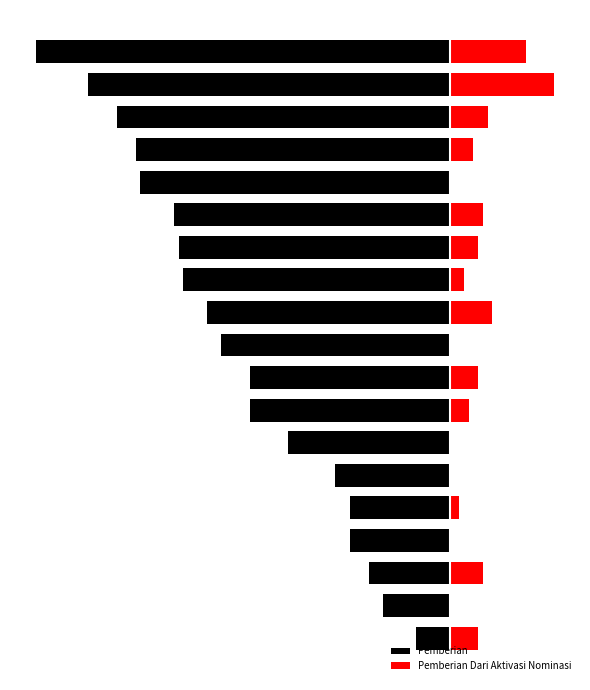

Which has a higher value, 14 or 11?

11